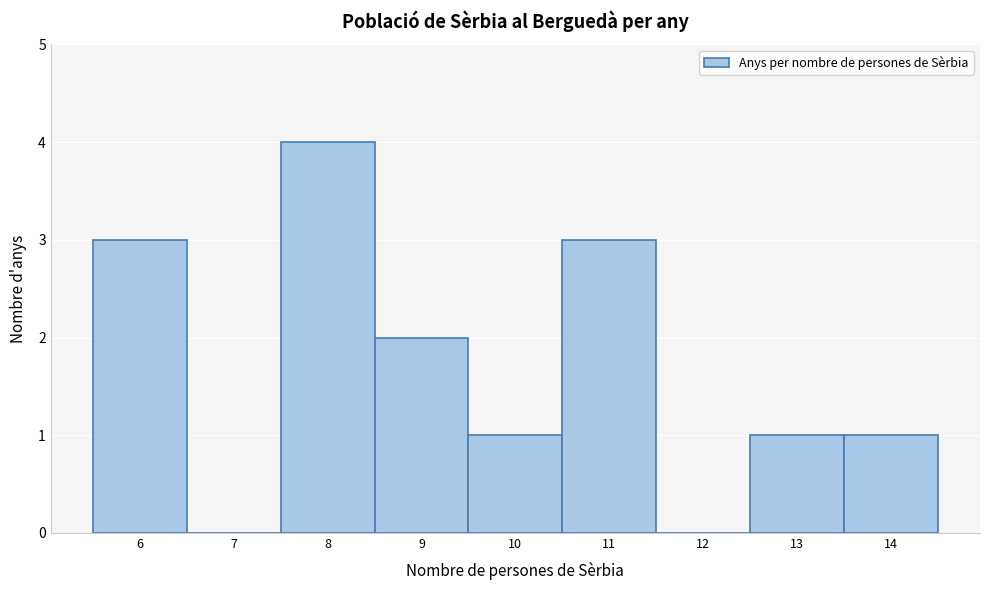

Over which range of the x-axis is the bar tallest?

7.5 to 8.5